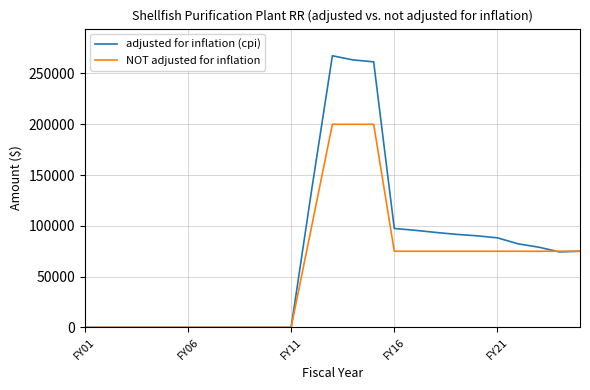

What is the average value of the NOT adjusted for inflation series?

58000